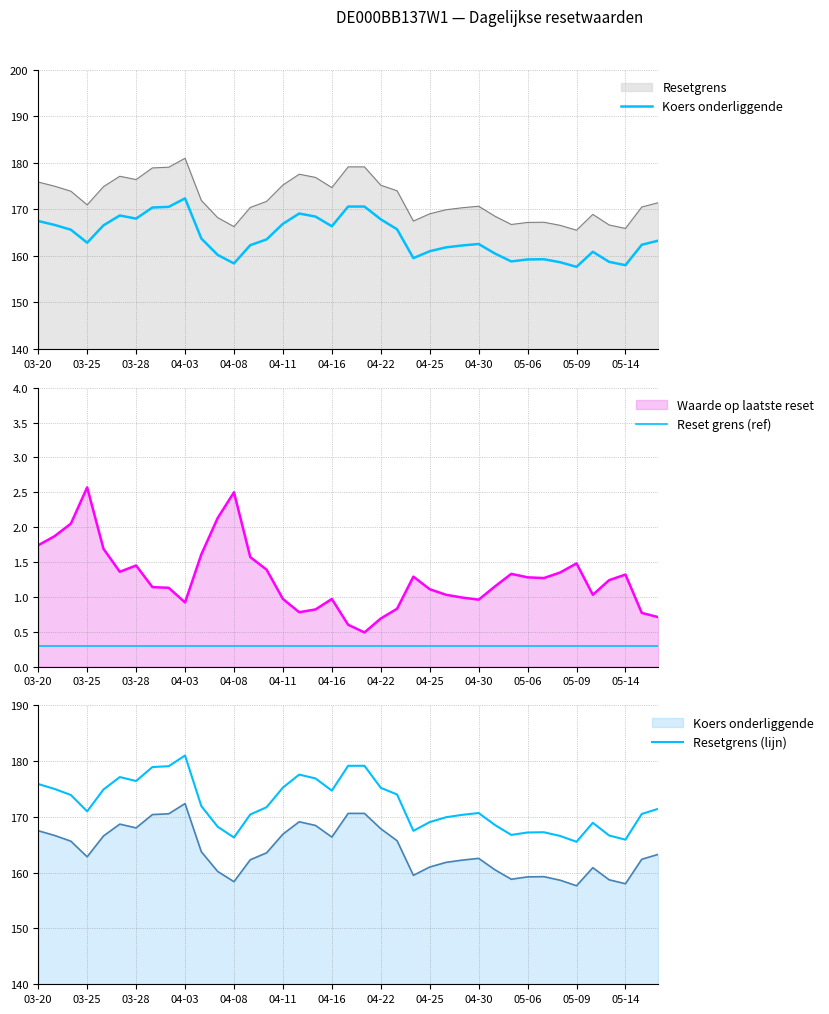

Which category has the highest value in the Reset grens (ref) series?

03-20